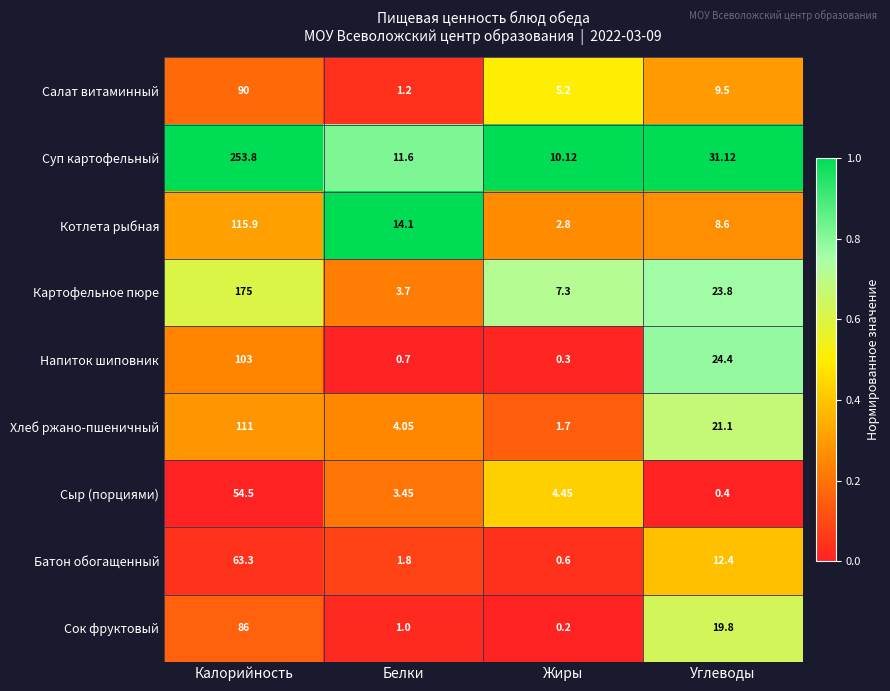

At which label does Напиток шиповник first exceed 24?

Калорийность